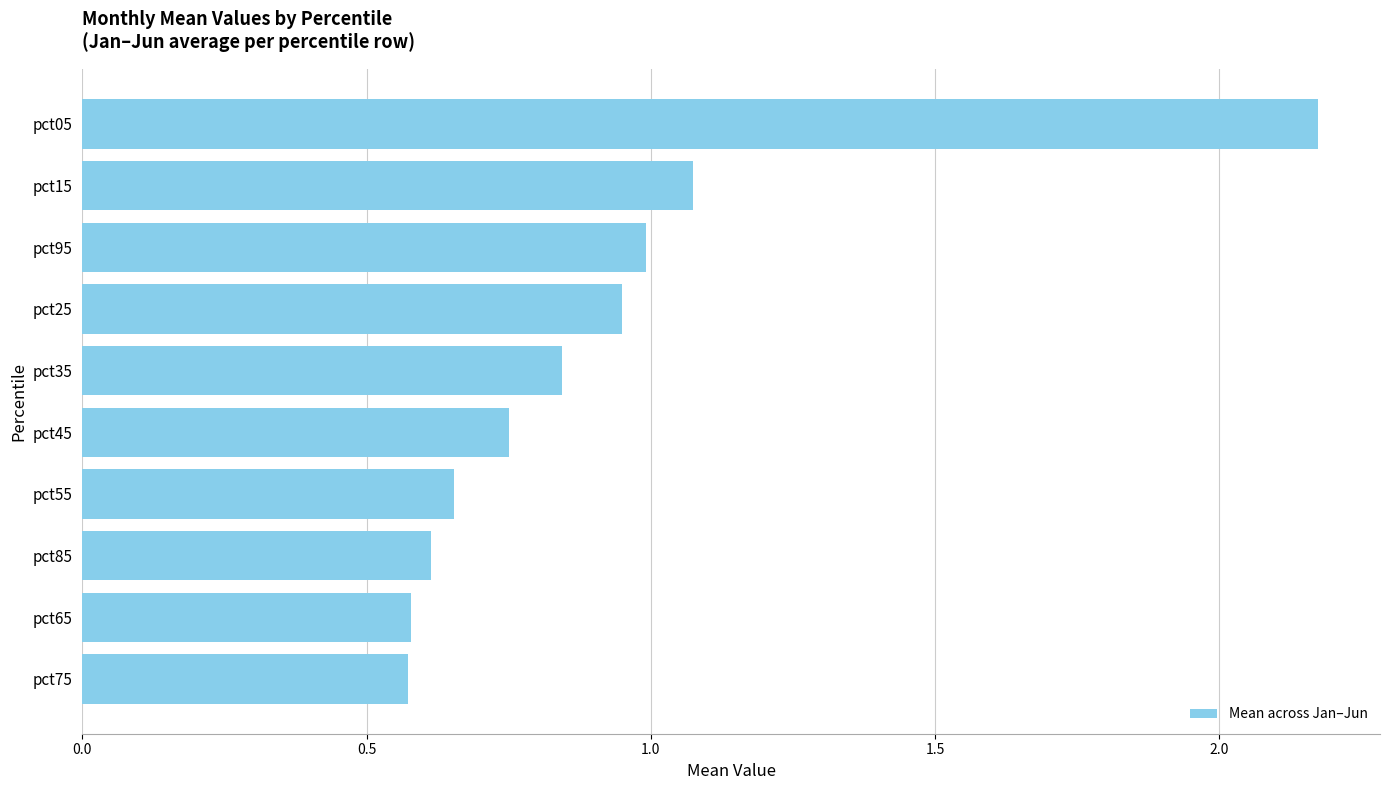

Between pct95 and pct55, which is larger?

pct95